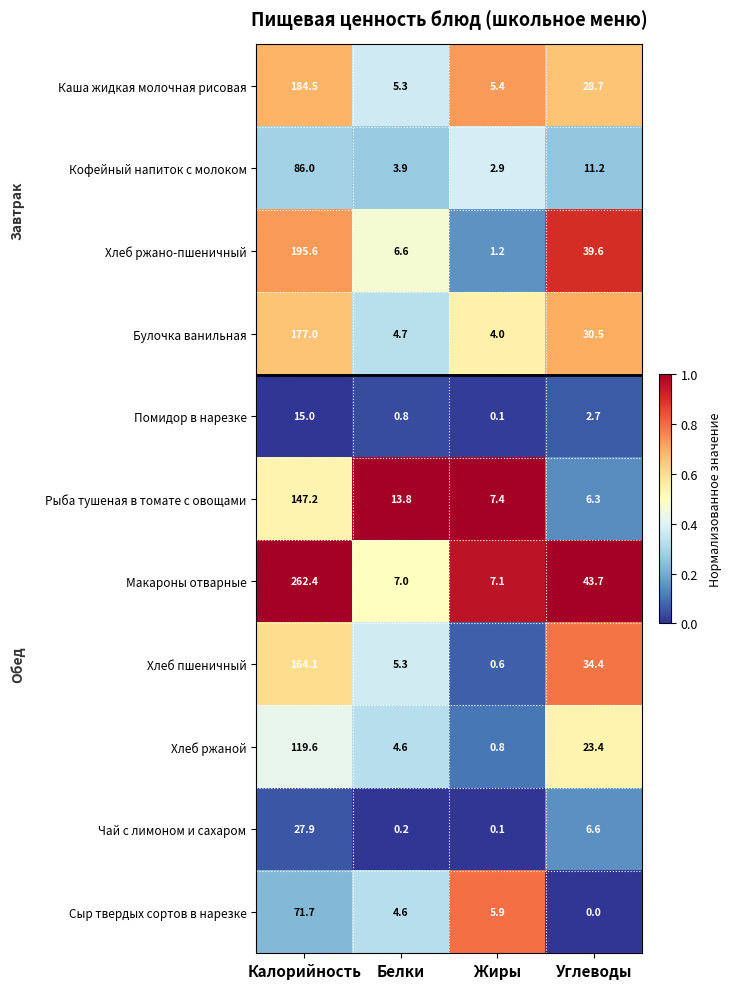

What is the difference between the maximum and second lowest values in the Хлеб пшеничный series?

158.8